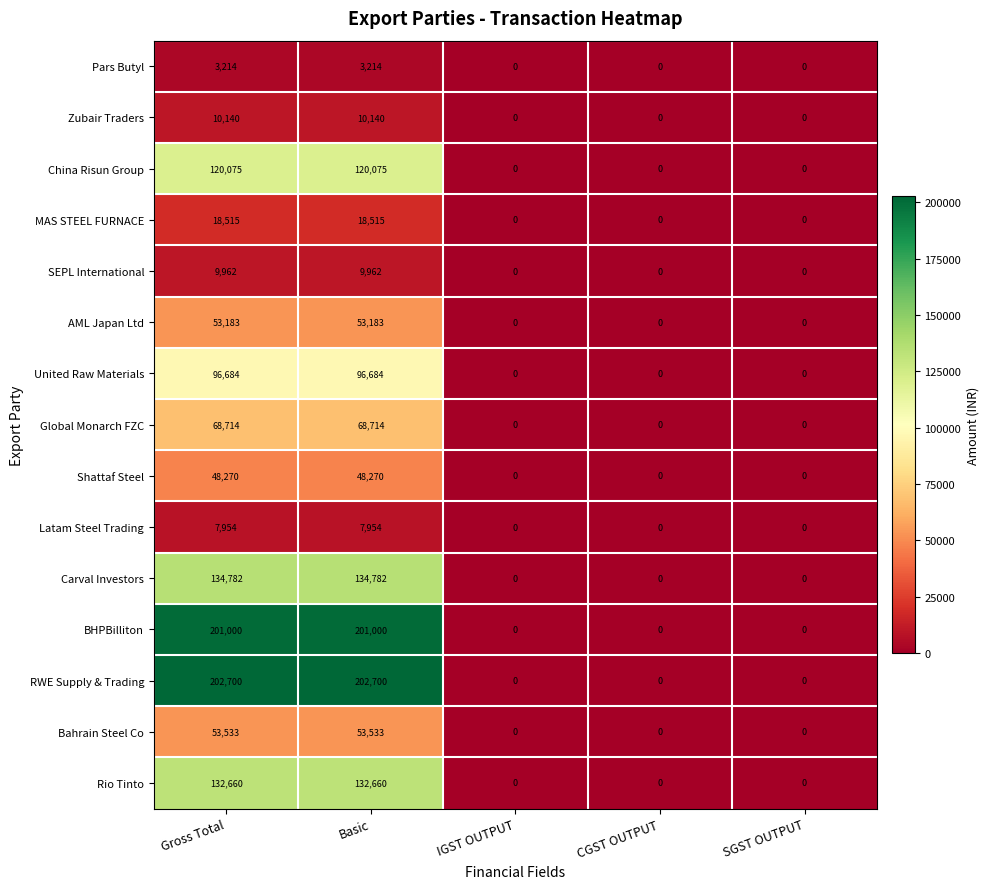

What is the sum of all SEPL International values?

19924